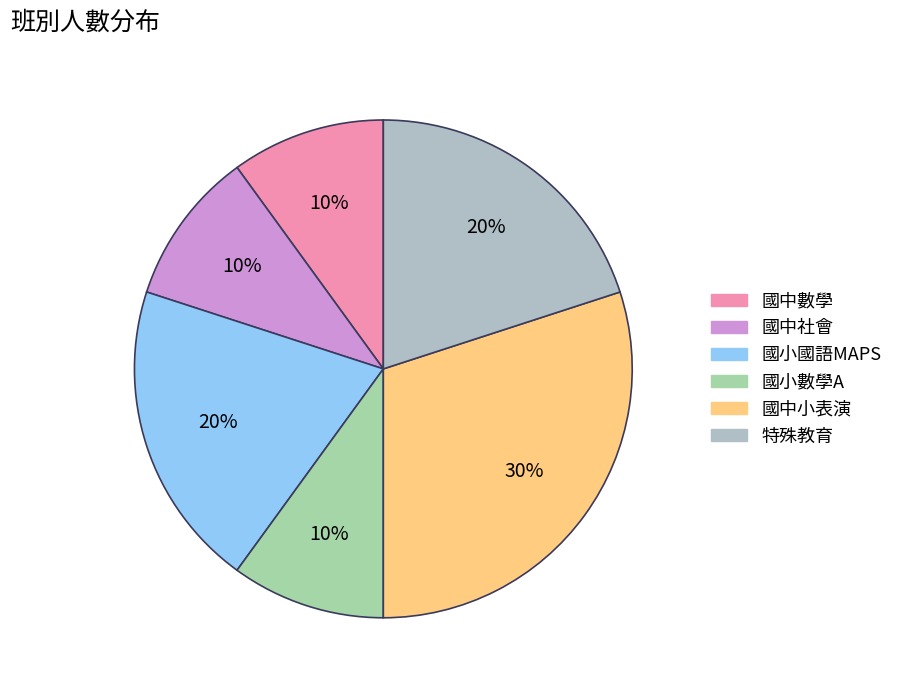

Rank the categories by value from highest to lowest.

國中小表演, 國小國語MAPS, 特殊教育, 國中數學, 國中社會, 國小數學A